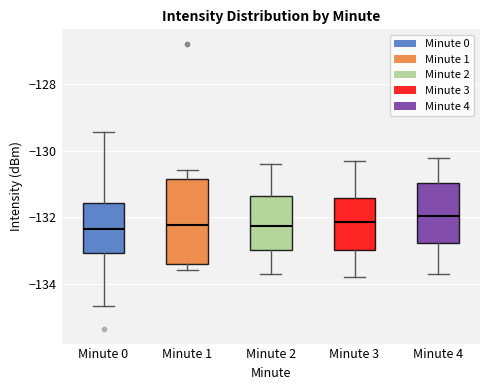

Where is the lower edge of the box for Minute 2 on the y-axis? The values are not printed on the chart, so give them approximately, as read against the axis.

-133.0